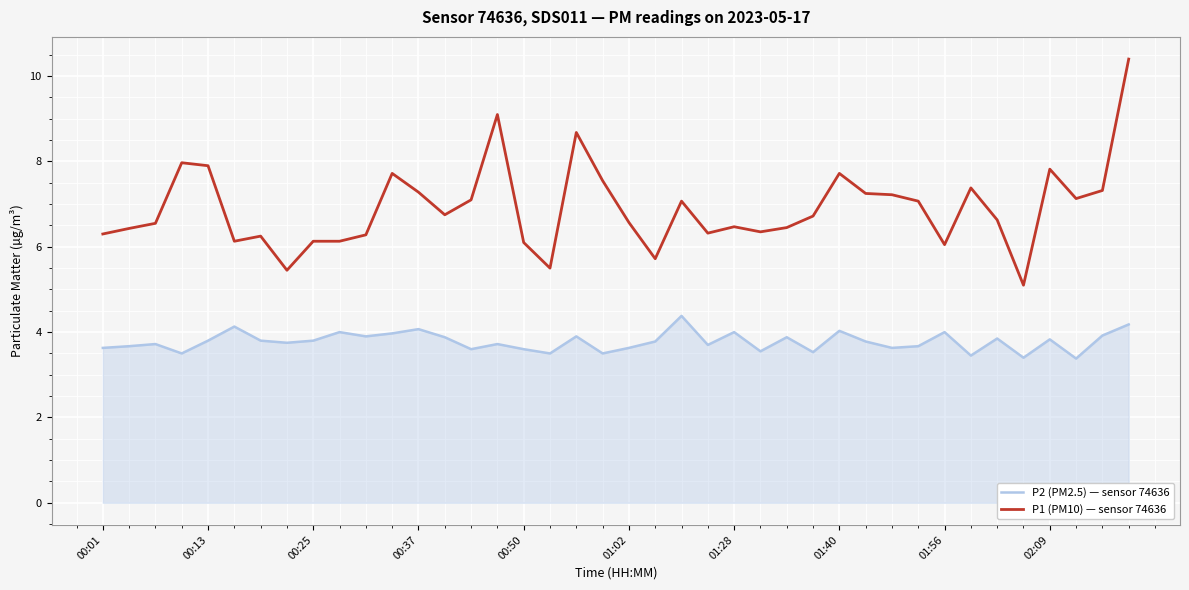

What is the minimum value shown in the chart?

3.4